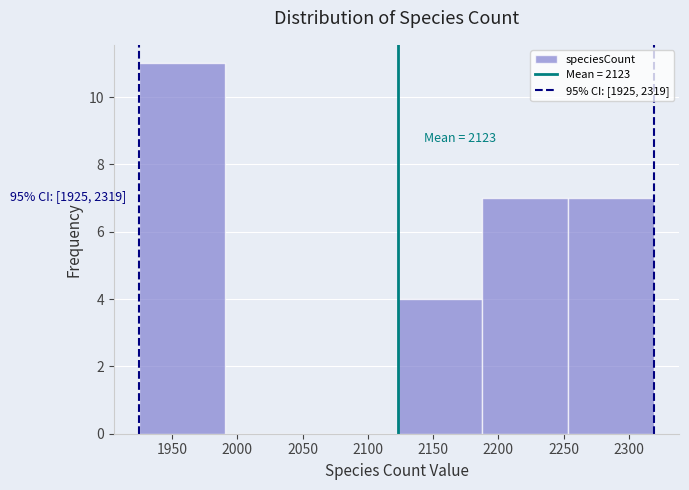

Over which range of the x-axis is the bar tallest?

1925 to 1990